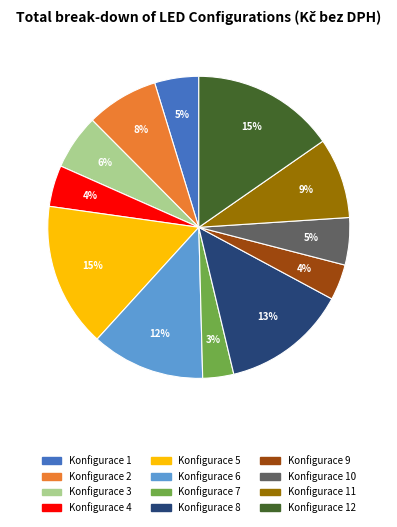

Is there a majority slice in this chart?

No